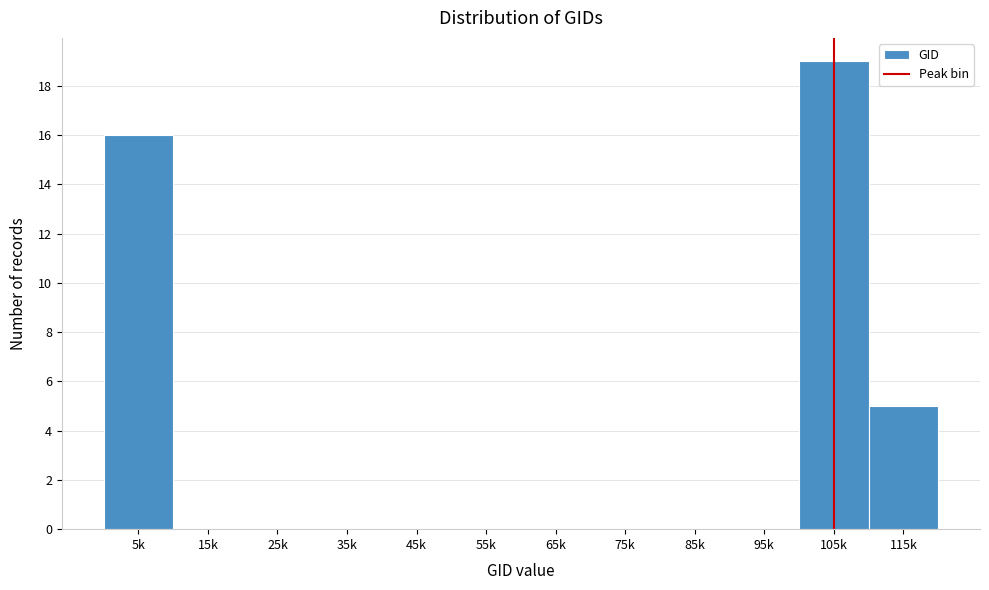

Reading left to right, list all the values displayed in this chart.

5k=16	15k=0	25k=0	35k=0	45k=0	55k=0	65k=0	75k=0	85k=0	95k=0	105k=19	115k=5